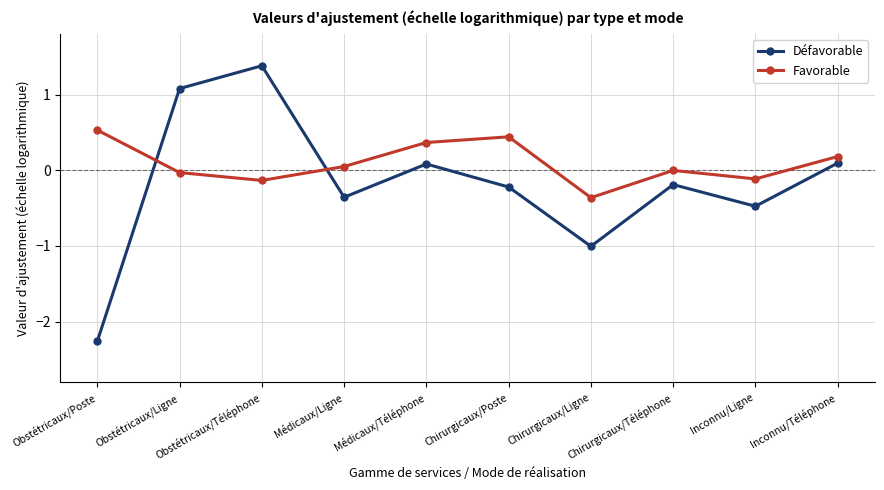

Does the chart display data point markers on the line(s)?

Yes